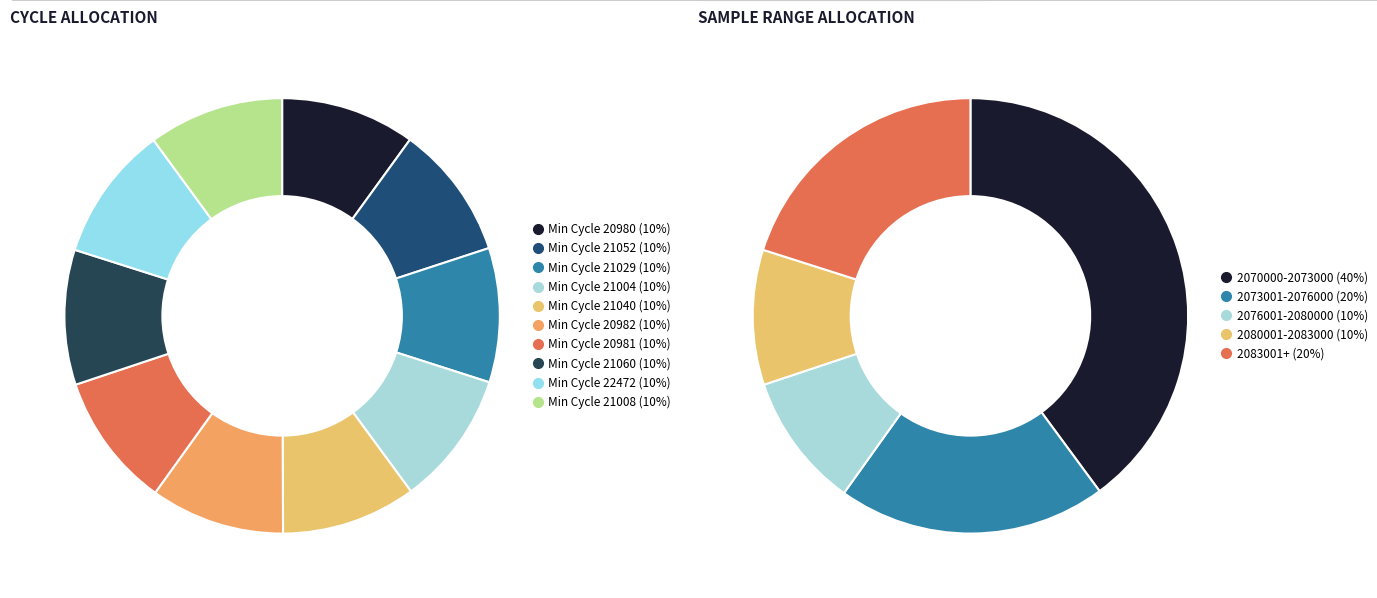

Count the number of slices in the pie.

10